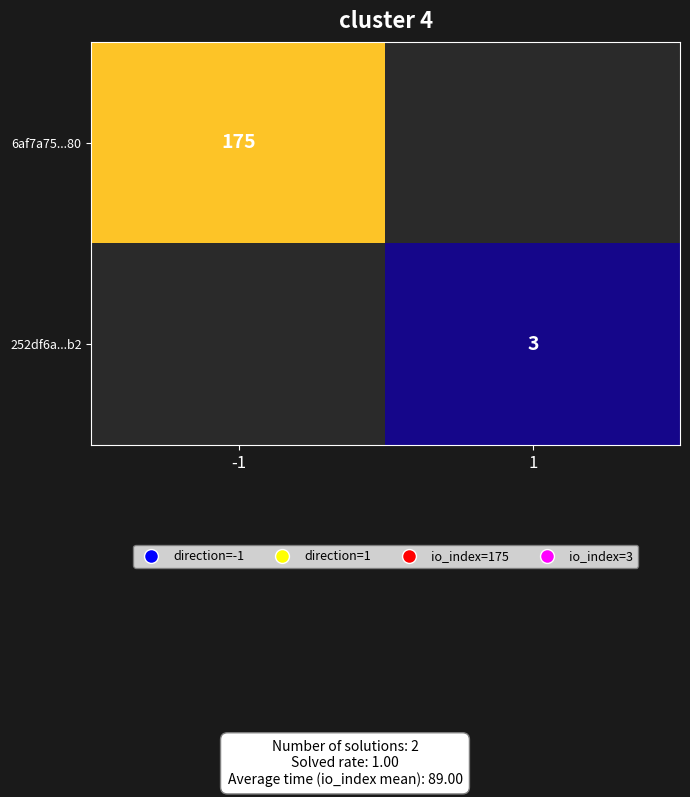

What is the maximum value shown in the chart?

175.0